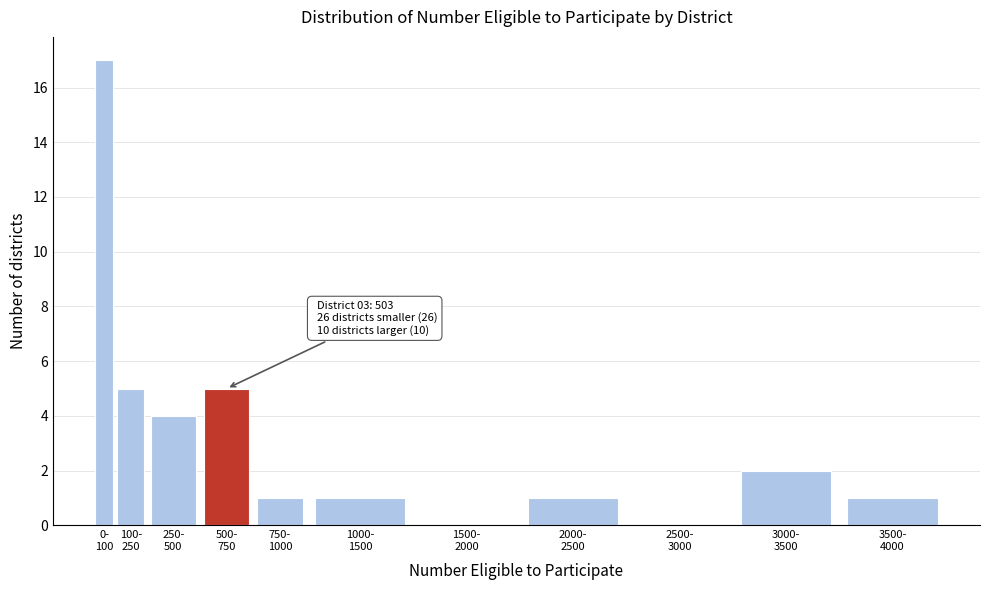

What is the maximum value shown in the chart?

17